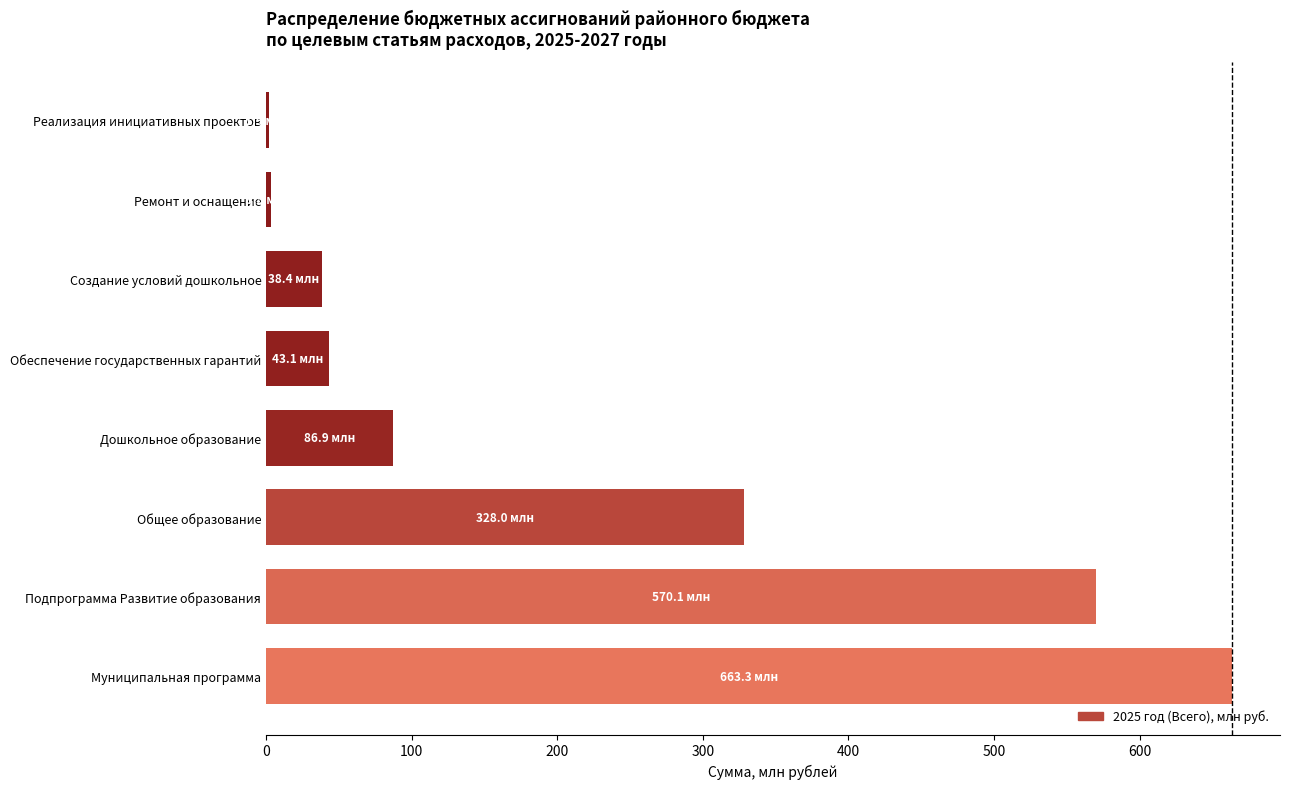

At which category does the chart reach its peak across all series?

Муниципальная программа